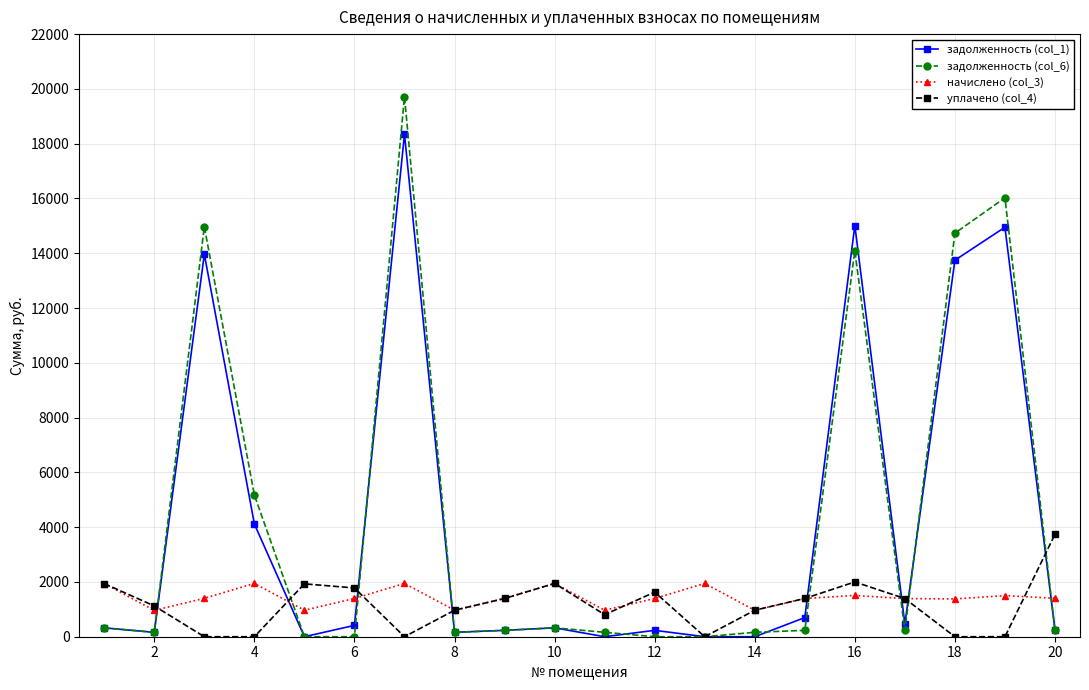

Which series has the largest range (max minus min)?

задолженность (col_6)